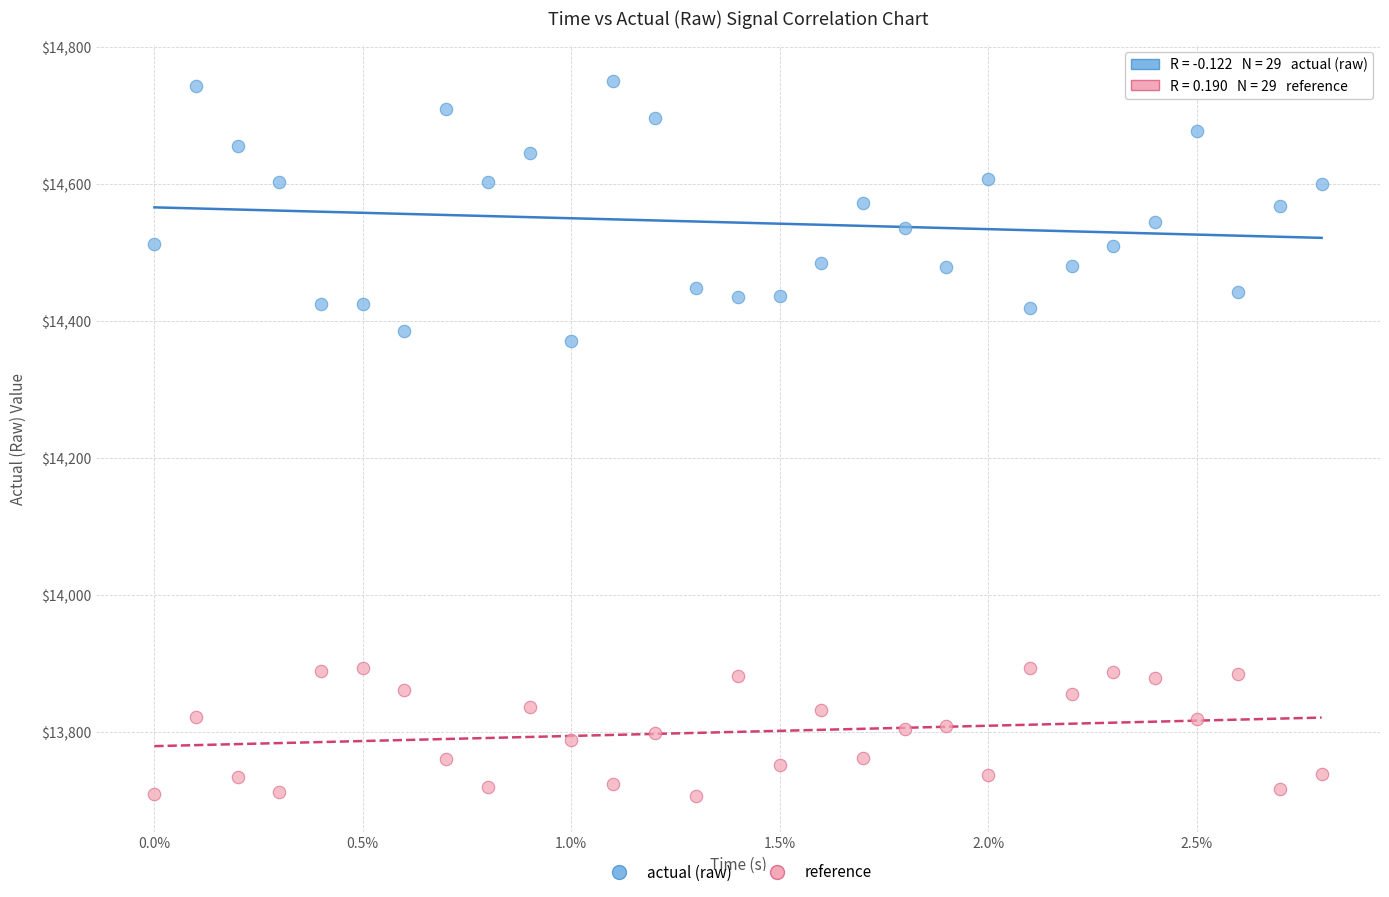

Across all data points, what is the range of Y values (max minus min)?

1044.4